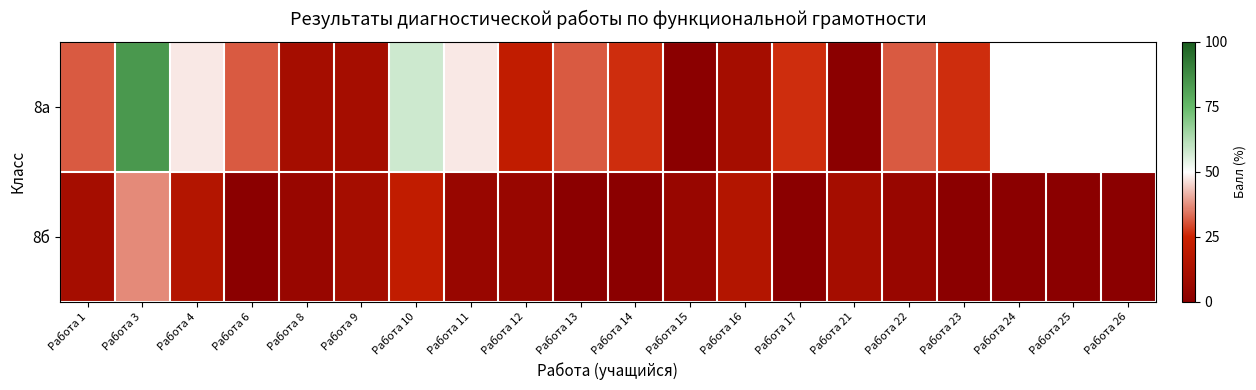

At how many categories does at least one series exceed 38?

4